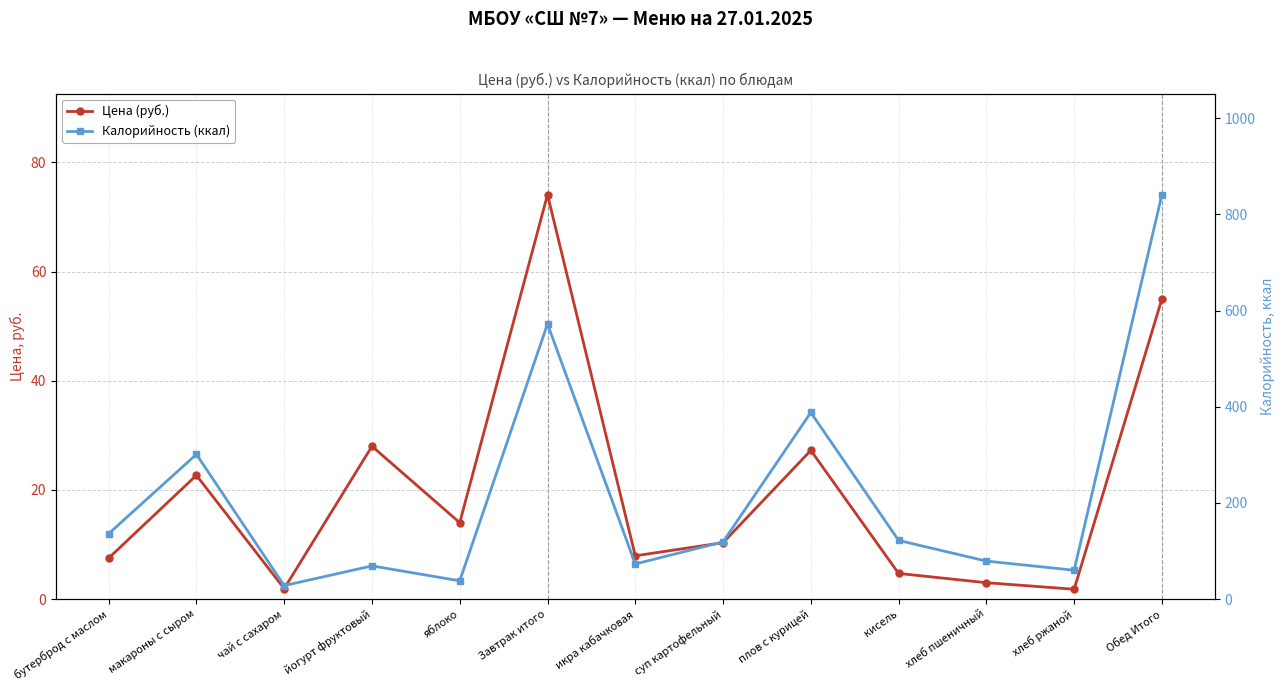

What is the difference between the second highest and second lowest values in the Калорийность (ккал) series?

534.0